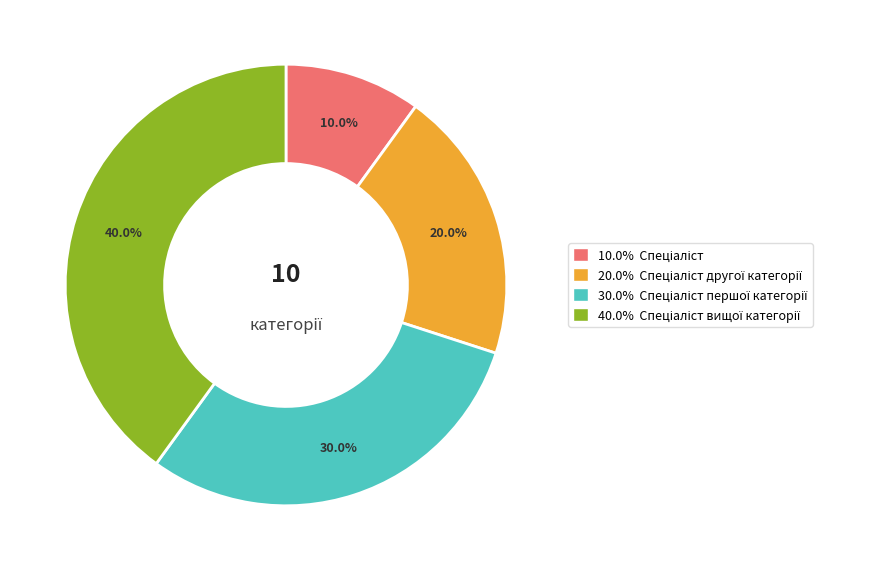

Does any single category account for the majority?

No